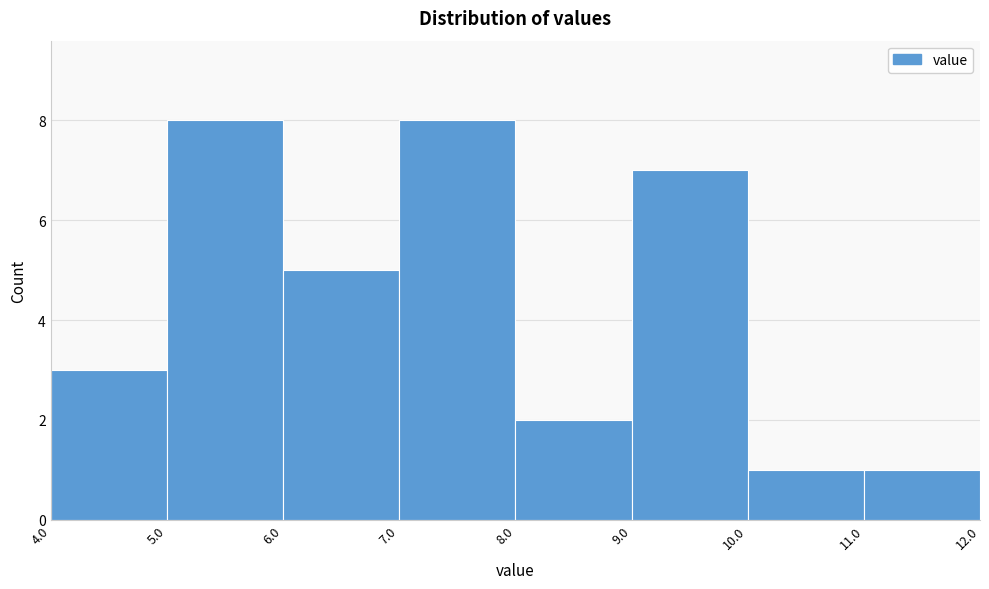

Reading left to right, transcribe this chart: for each bar, give the range it covers on the x-axis and its height. The values are not printed on the chart, so give them approximately, as read against the axis.

4.0 to 5.0: 3
5.0 to 6.0: 8
6.0 to 7.0: 5
7.0 to 8.0: 8
8.0 to 9.0: 2
9.0 to 10.0: 7
10.0 to 11.0: 1
11.0 to 12.0: 1